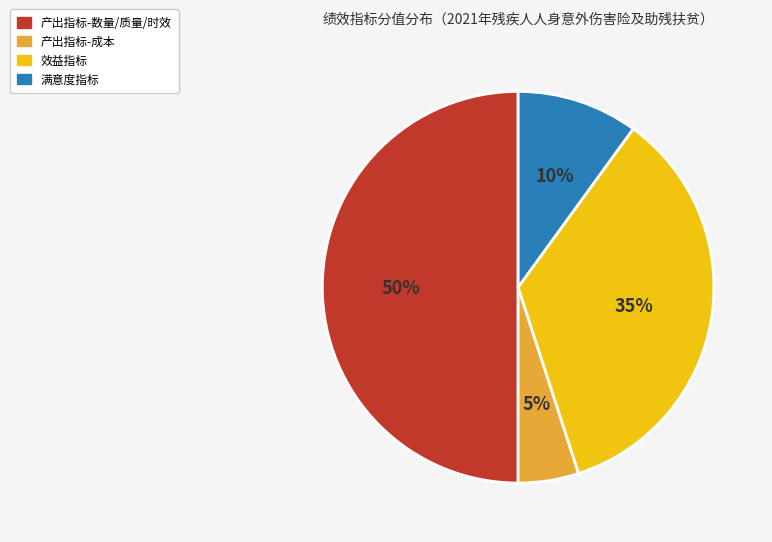

To the nearest percent, what is the difference between the largest and smallest slice percentages?

45%